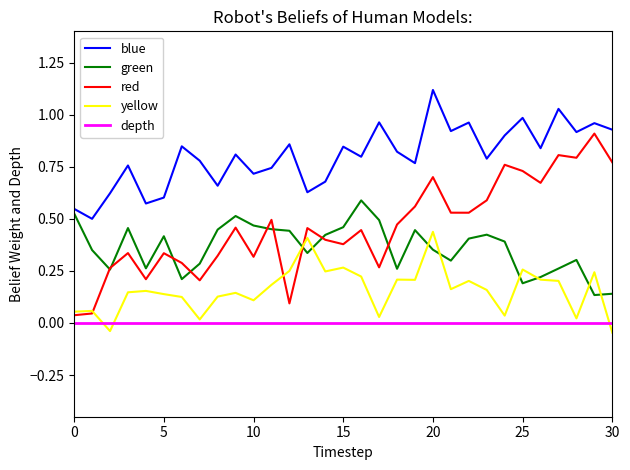

At how many categories does at least one series exceed 0?

31